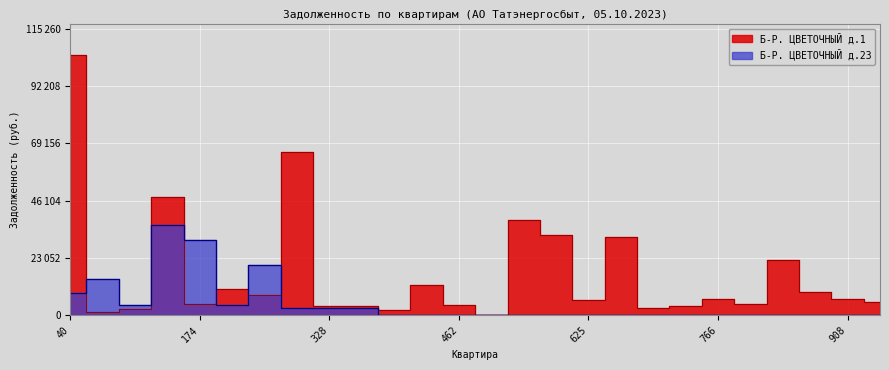

The Б-Р. ЦВЕТОЧНЫЙ д.23 series shows 14643.5 at 87. True or false?

True